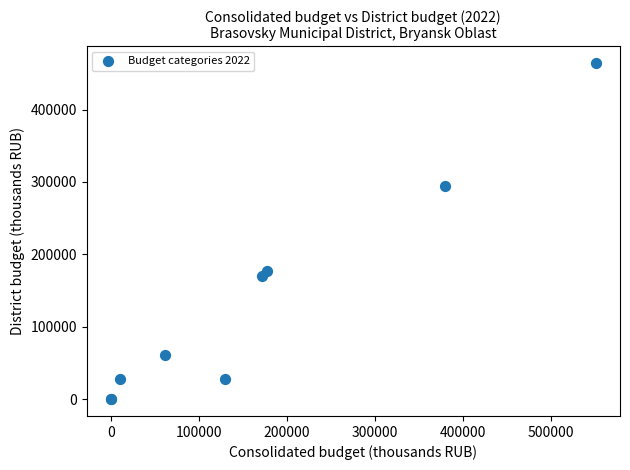

What Y value in the scatter plot is closest to 232117?

177519.4